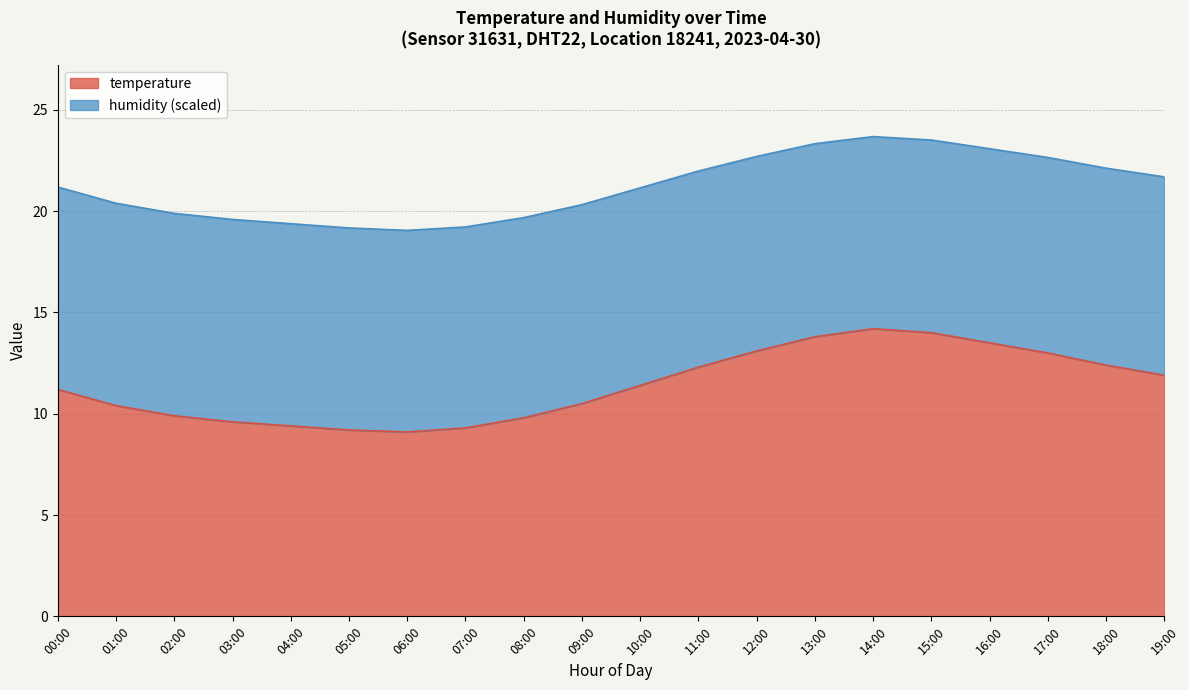

The value of temperature at 00:00 is 6.3. True or false?

False